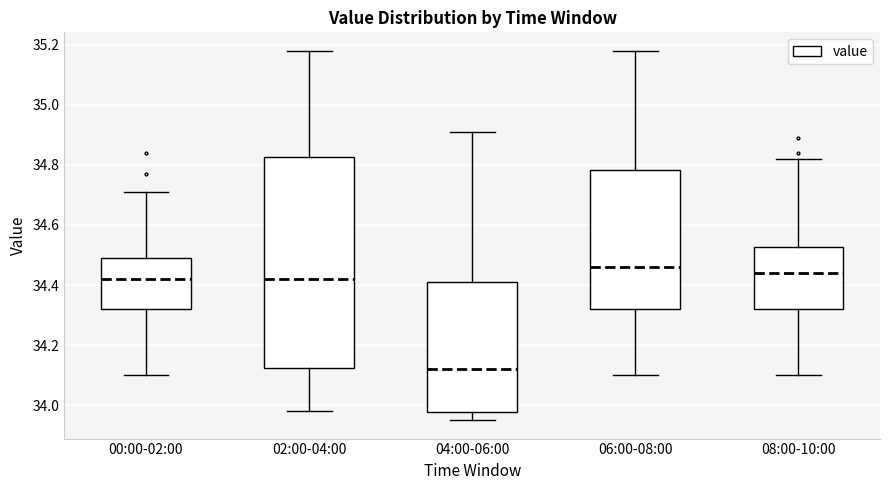

Where does the median line of the box for 00:00-02:00 sit on the y-axis? The values are not printed on the chart, so give them approximately, as read against the axis.

34.42